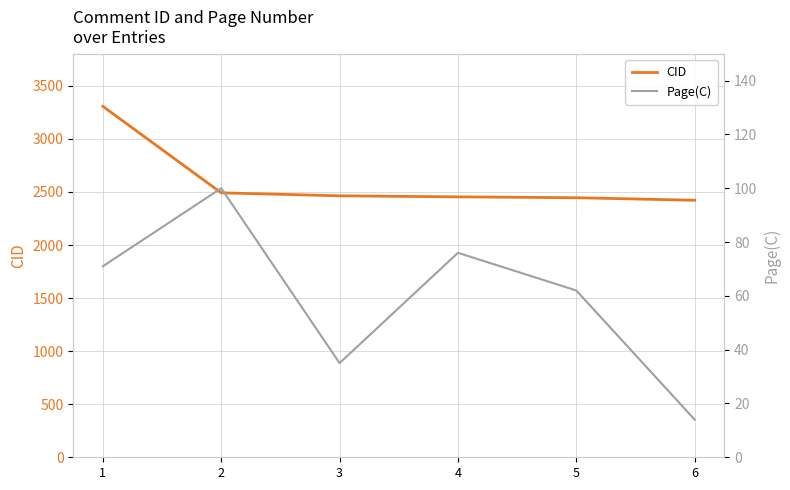

In Page(C), how many points are higher than both neighbors (excluding endpoints)?

2